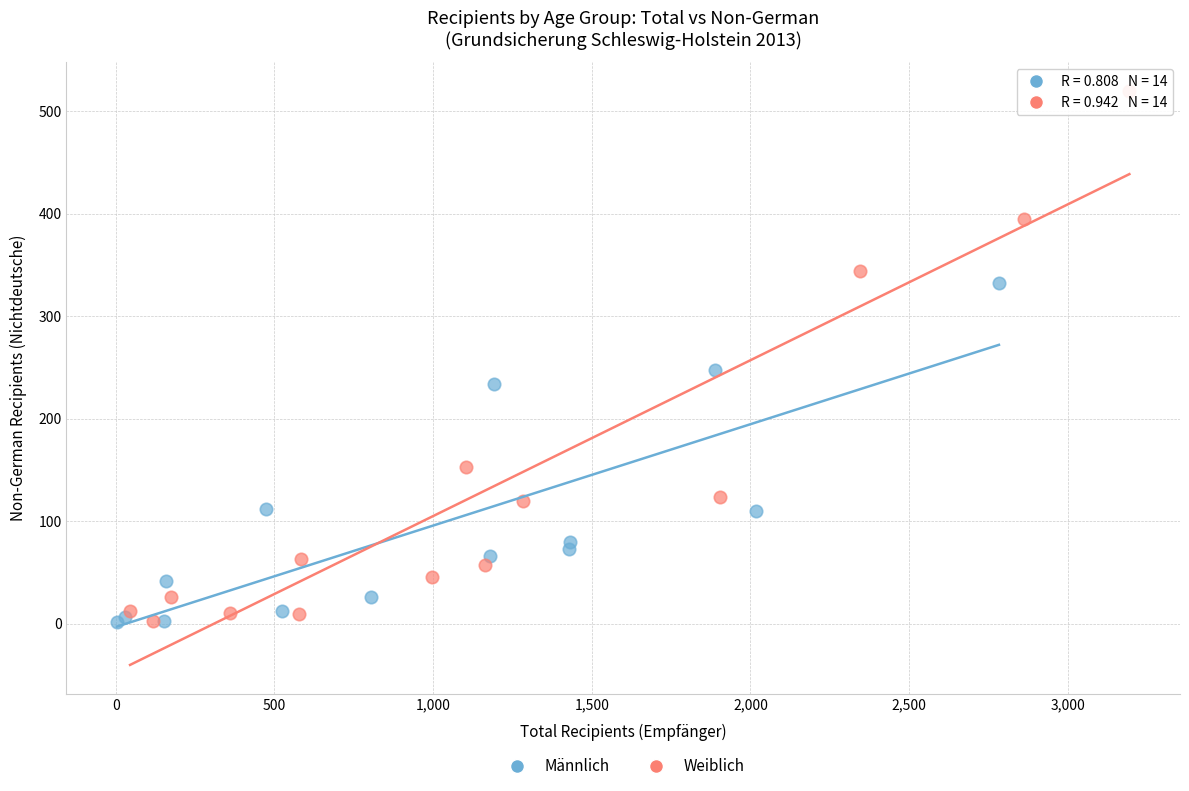

Which series has the largest Y range (max minus min)?

Weiblich